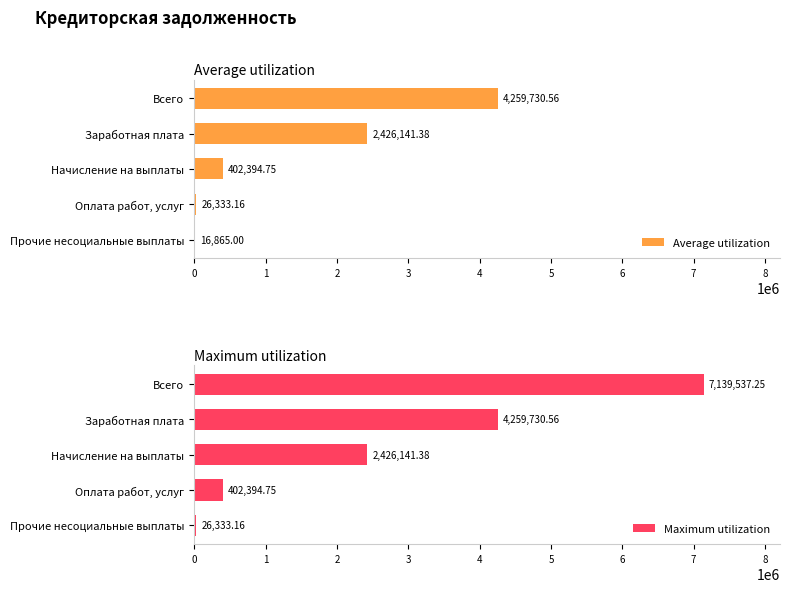

What is the sum of all Maximum utilization values?

14254137.1